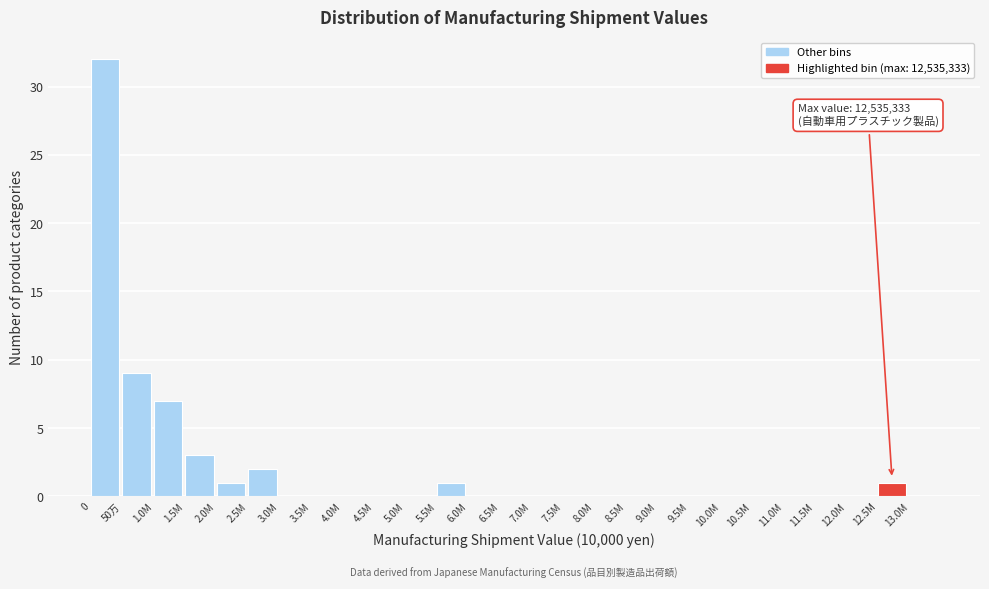

Reading right to left, extract all data points from this chart.

13.0M=0	12.5M=1	12.0M=0	11.5M=0	11.0M=0	10.5M=0	10.0M=0	9.5M=0	9.0M=0	8.5M=0	8.0M=0	7.5M=0	7.0M=0	6.5M=0	6.0M=0	5.5M=1	5.0M=0	4.5M=0	4.0M=0	3.5M=0	3.0M=0	2.5M=2	2.0M=1	1.5M=3	1.0M=7	50万=9	0=32